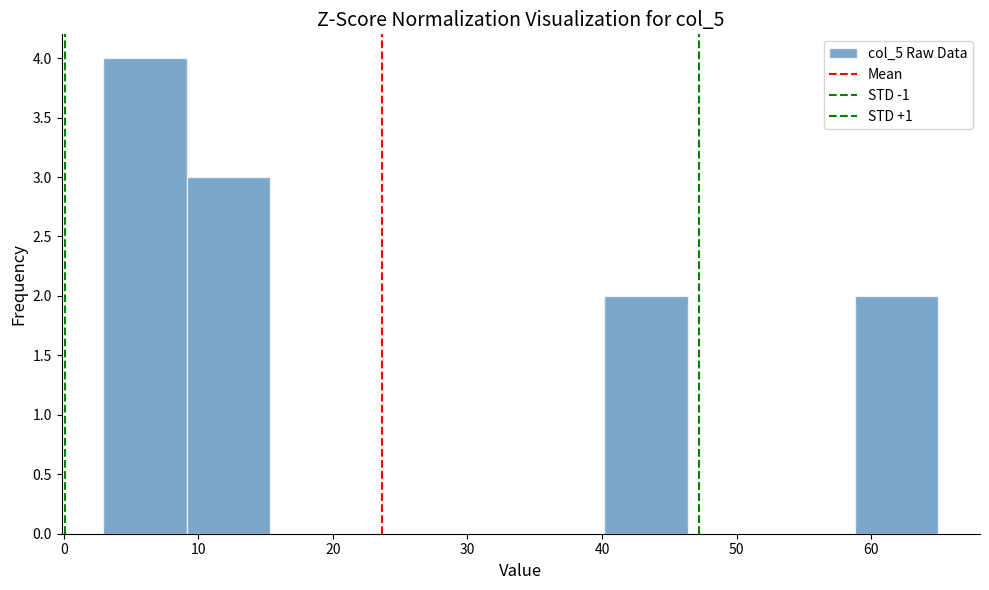

Over which range of the x-axis is the bar tallest?

3 to 9